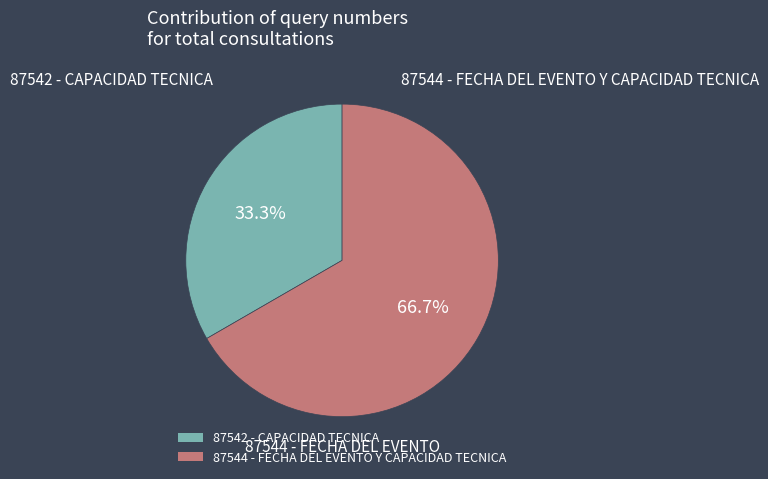

Combined, do 87542 and 87544 account for over 50%?

Yes